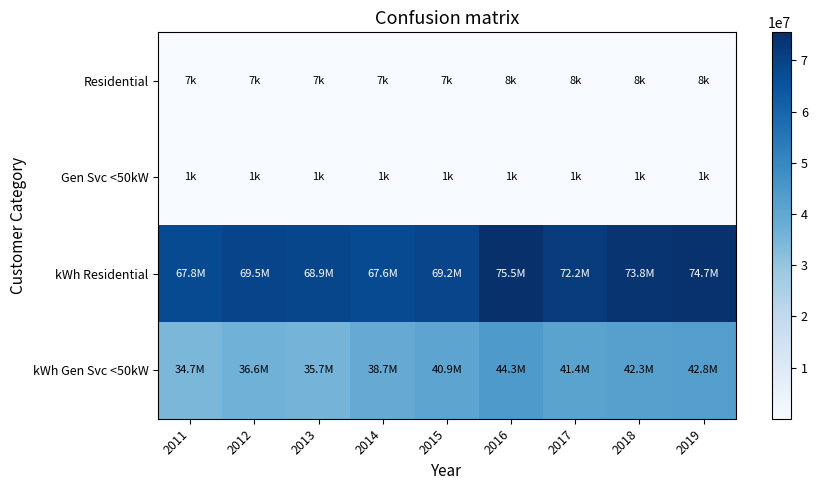

Between 2011 and 2016, which is larger?

2016